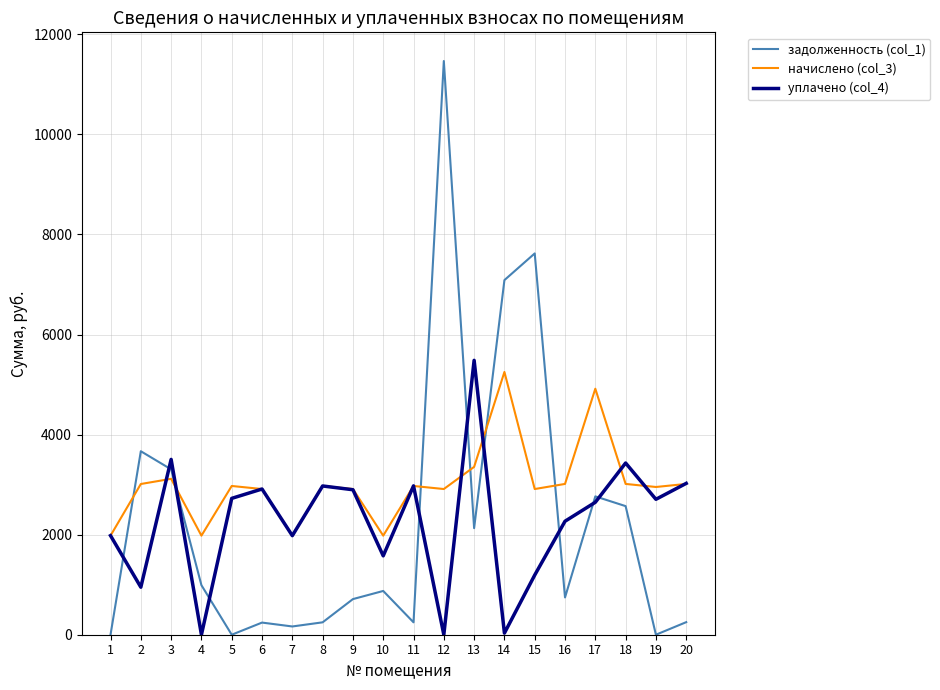

True or false: начислено (col_3) and задолженность (col_1) intersect in this chart.

True